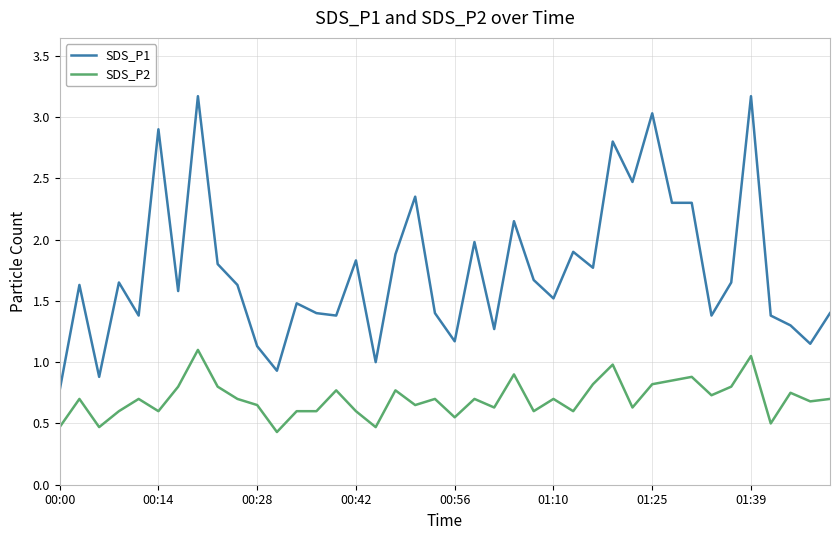

Which series has the largest range (max minus min)?

SDS_P1